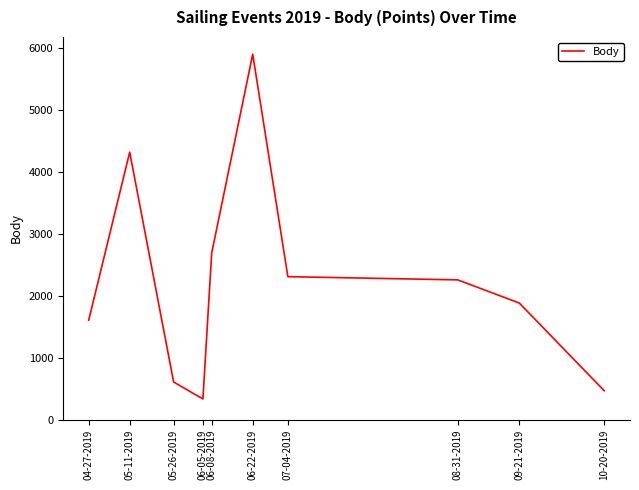

What is the change in value from 07-04-2019 to 10-20-2019?

-1843